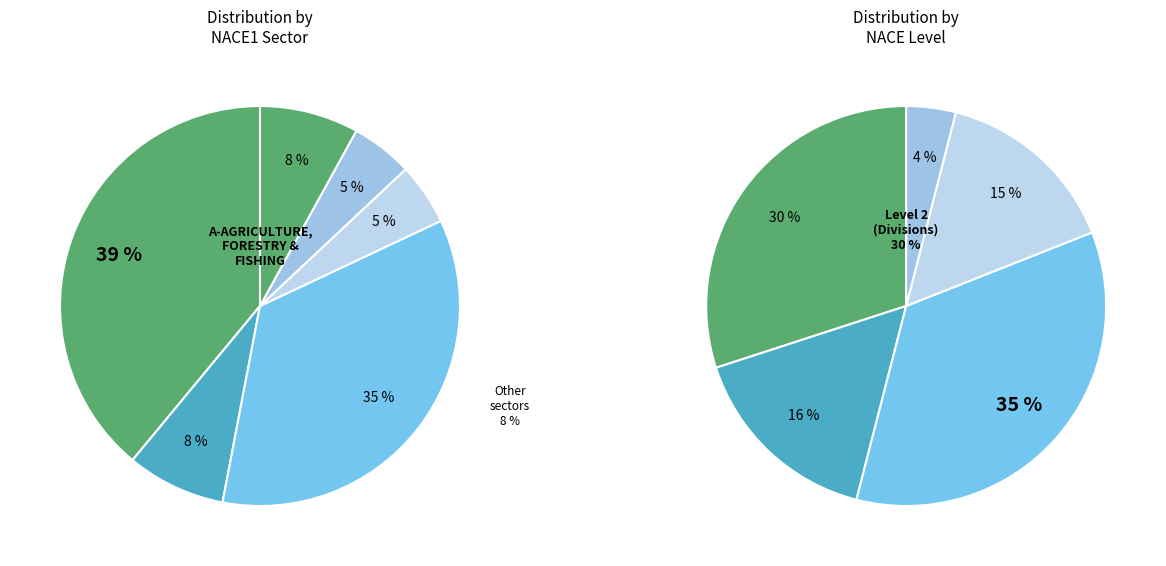

How many segments does this pie chart have?

5